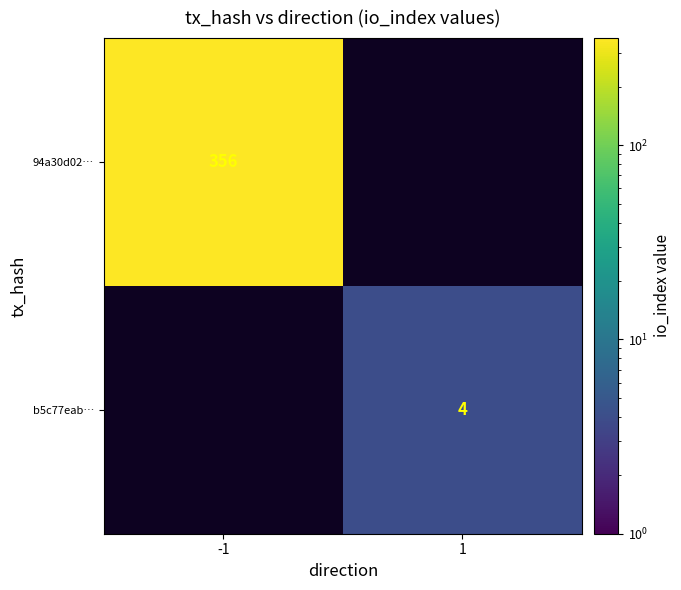

The value of b5c77eab… at 1 is 5. True or false?

False